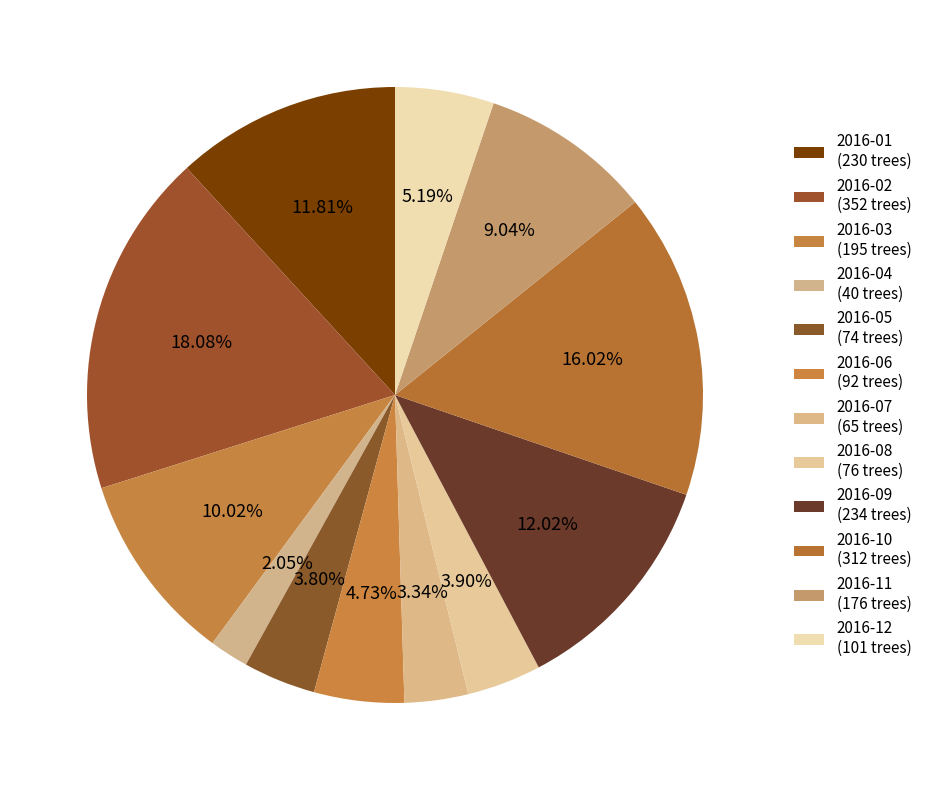

To the nearest percent, what portion does 2016-06 represent?

5%